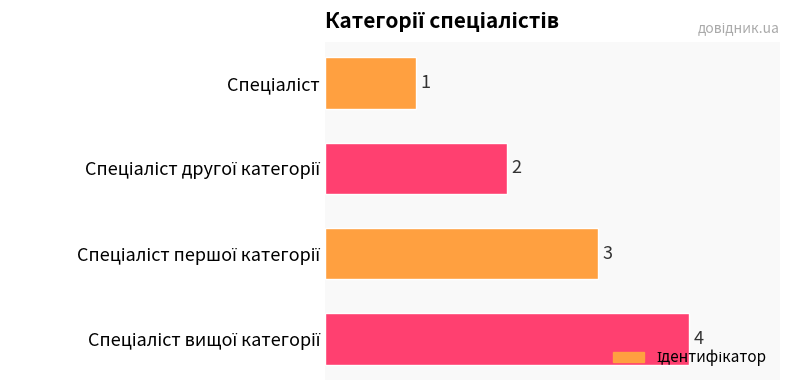

Count the values in the range 2 to 4.

3